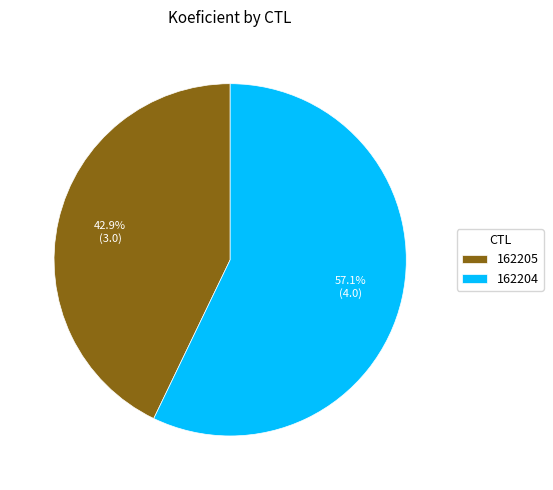

The 162205 slice represents 49% of the pie. True or false?

False